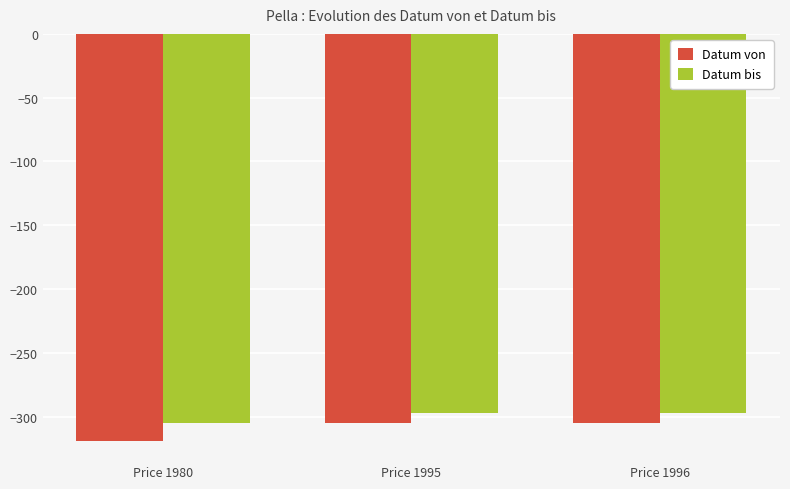

At Price 1995, list the series in order from smallest to largest.

Datum von, Datum bis